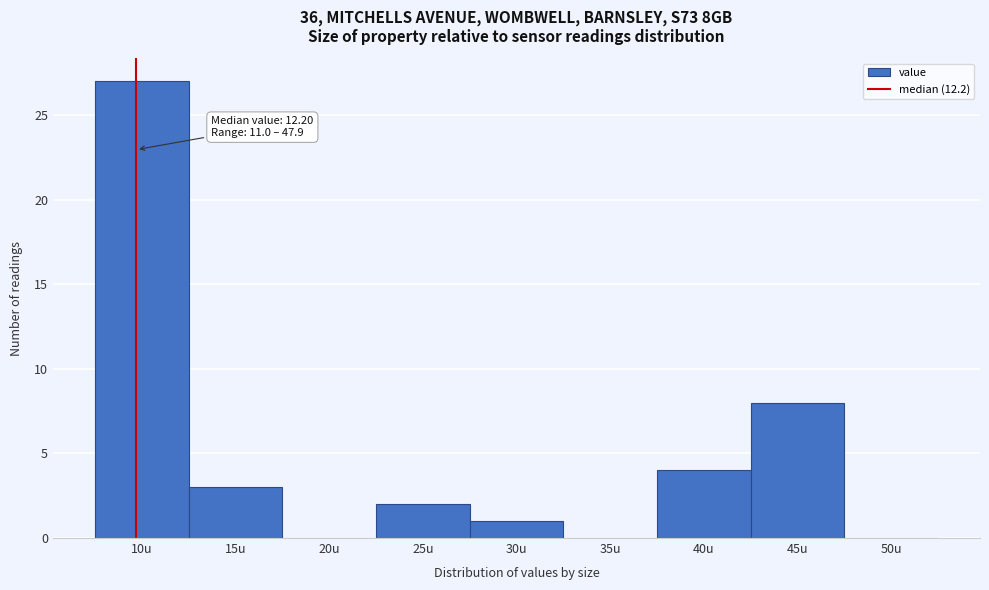

Reading right to left, transcribe all the data shown in this chart.

50u=0	45u=8	40u=4	35u=0	30u=1	25u=2	20u=0	15u=3	10u=27